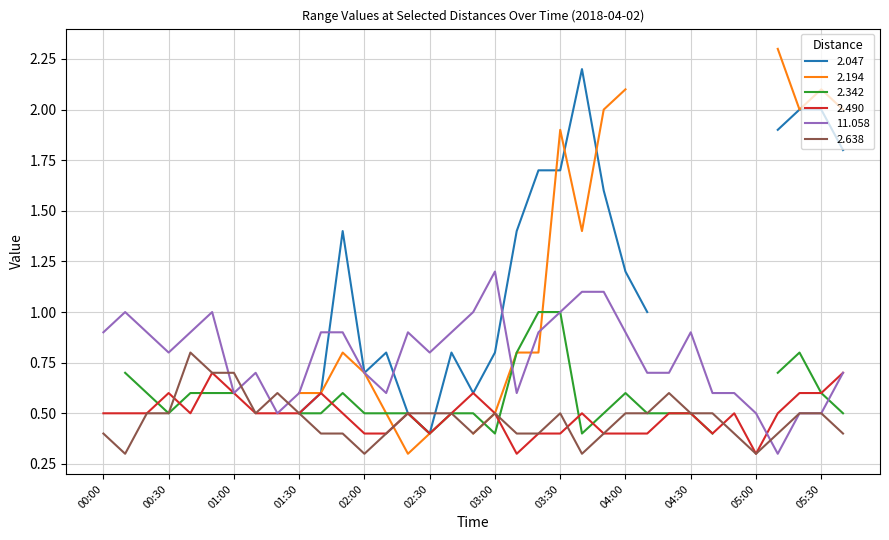

The 2.490 series shows 0.9 at 00:30. True or false?

False